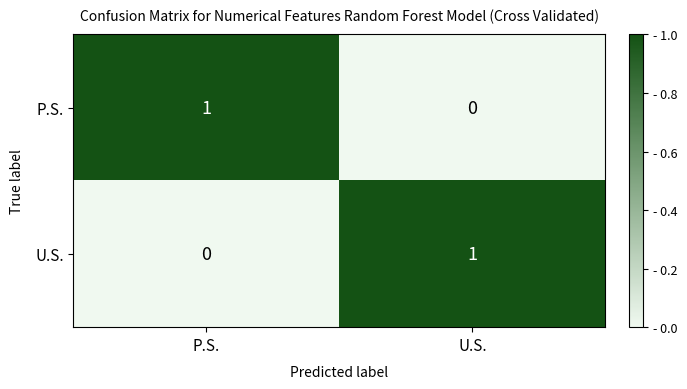

Is it true that U.S. equals 0 at U.S.?

False